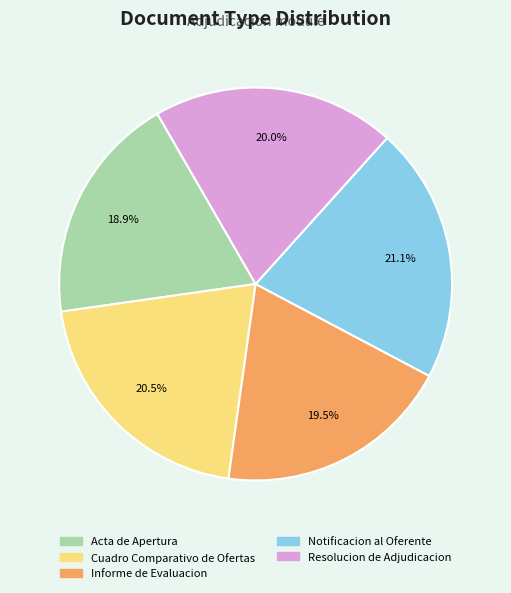

What percentage do Cuadro Comparativo de Ofertas and Notificacion al Oferente together represent?

41.6%